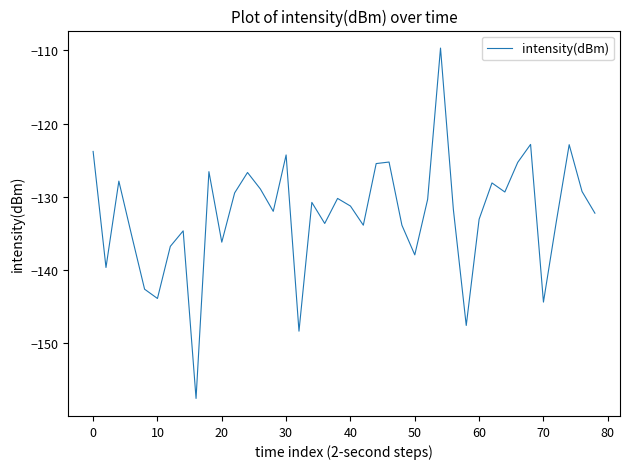

What is the maximum value shown in the chart?

-109.7